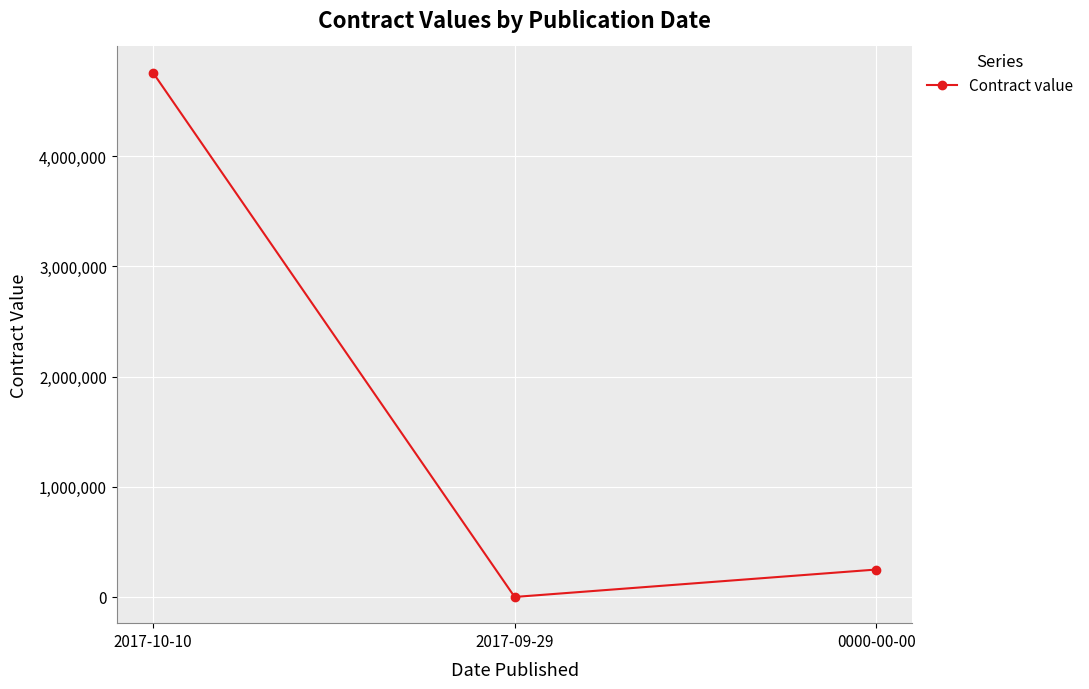

What is the approximate value at 2017-10-10?

4759698